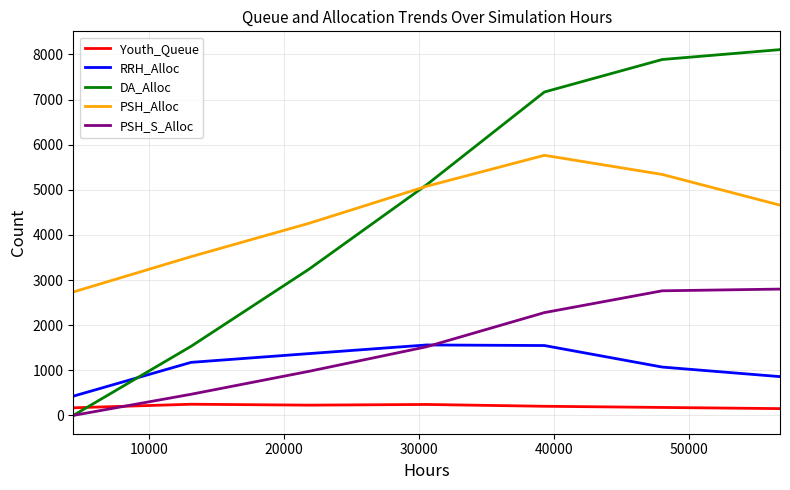

After their last crossing, which series has the higher values: Youth_Queue or PSH_S_Alloc?

PSH_S_Alloc